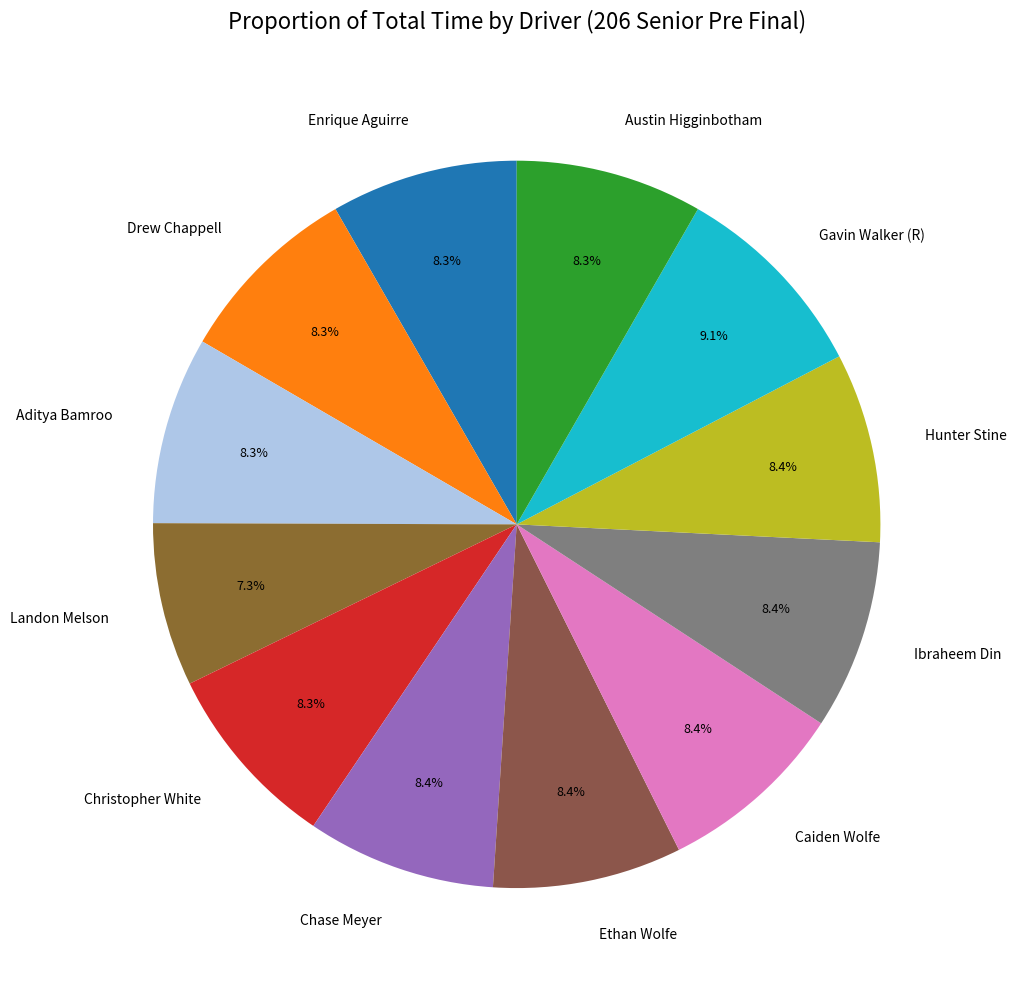

The Caiden Wolfe slice represents 22% of the pie. True or false?

False